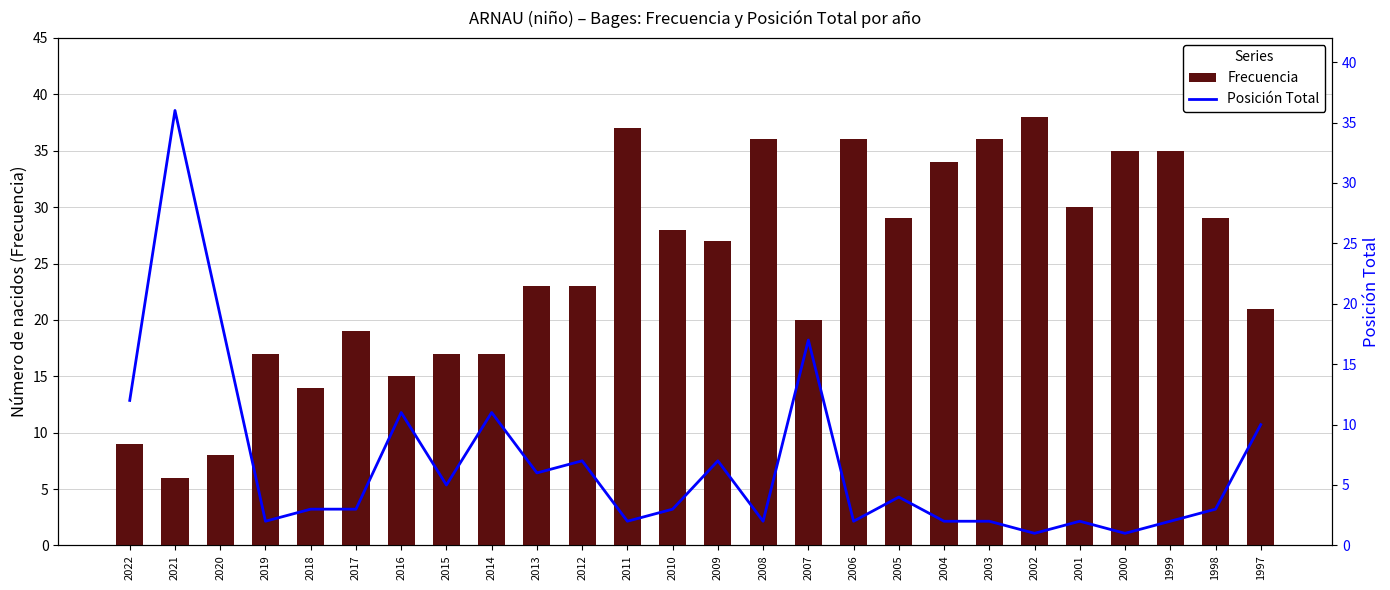

True or false: Posición Total has a value of 2 at 2003.

True